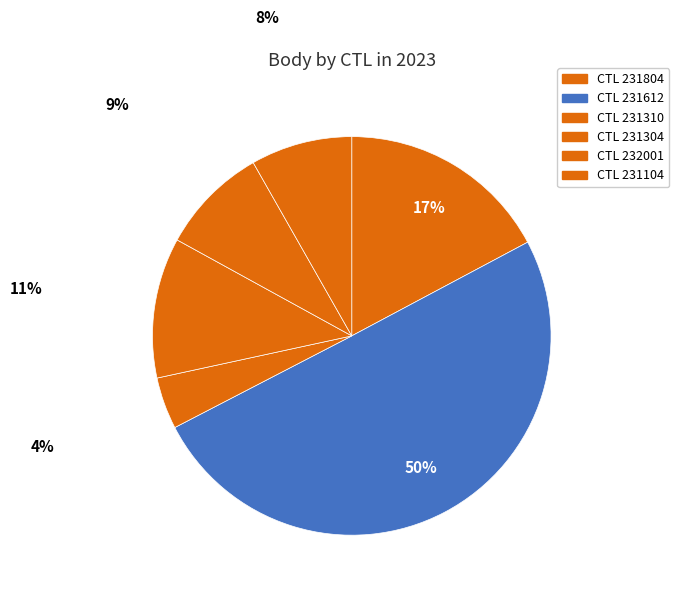

How many slices are in this pie chart?

6